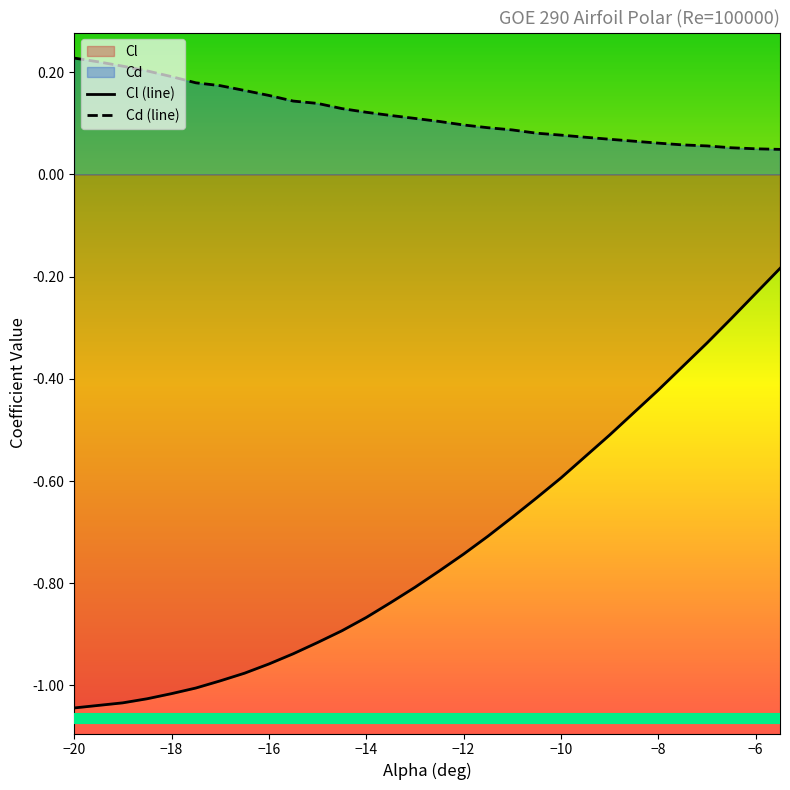

Is it true that Cl (line) equals -1.4 at −16?

False